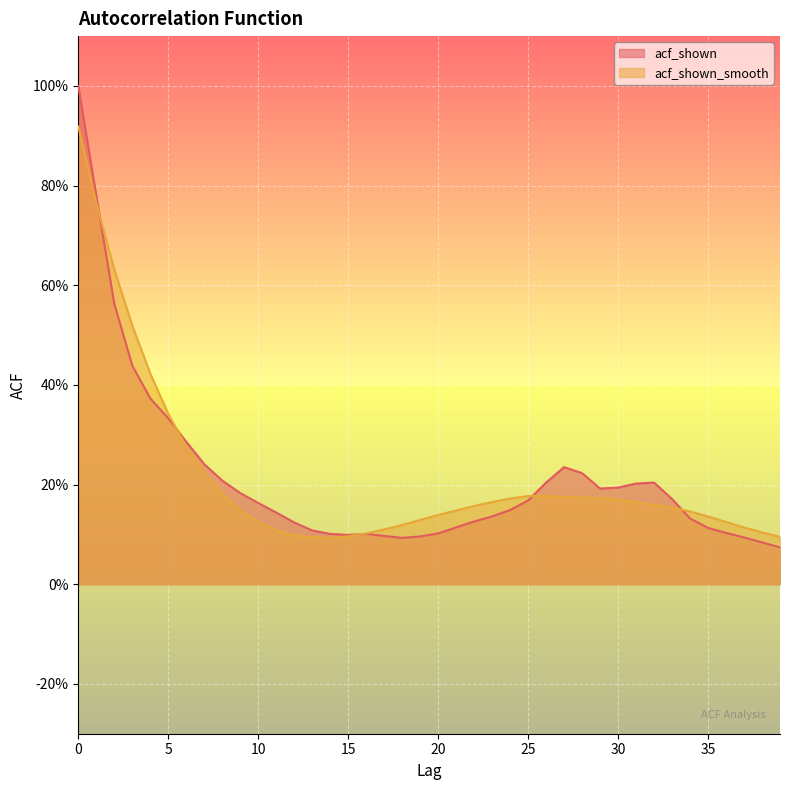

What is the sum of all acf_shown values?

8.6